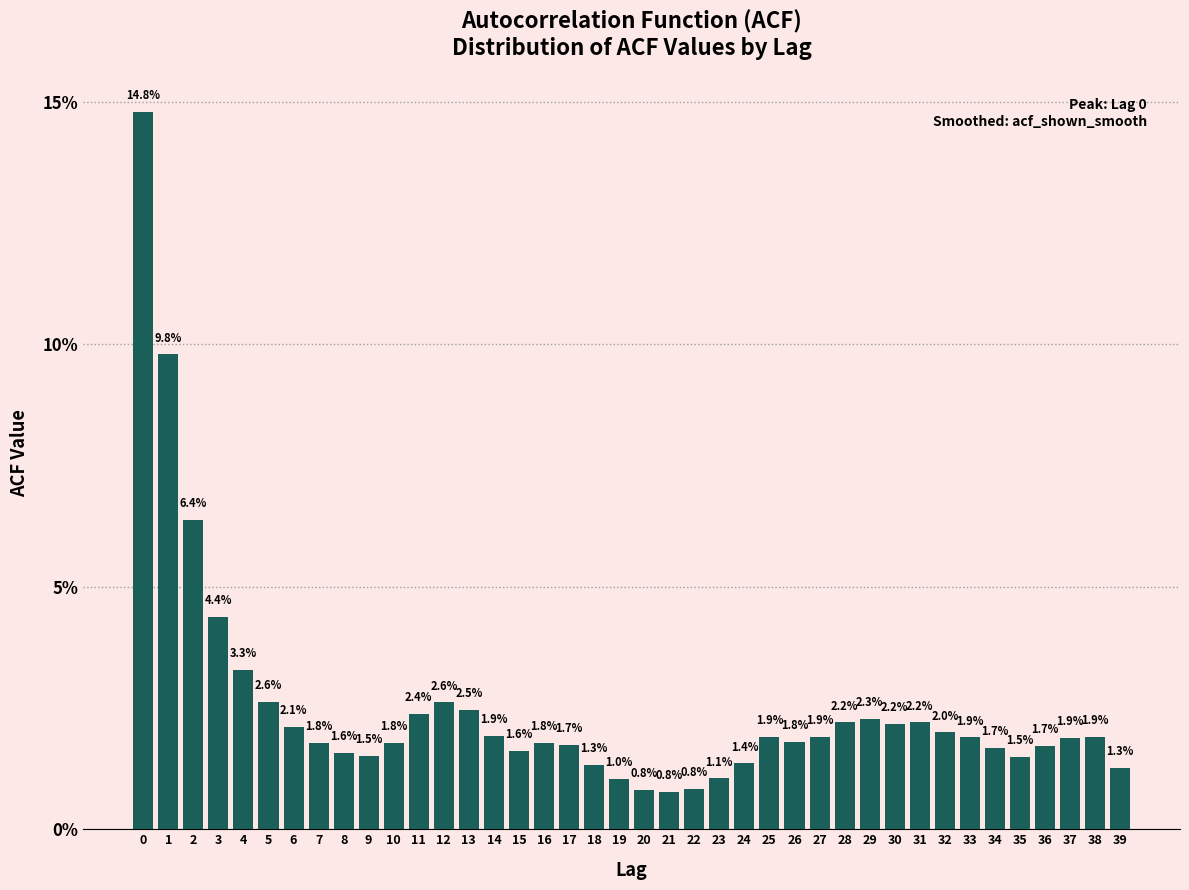

Reading left to right, list all the values displayed in this chart.

14.8	9.8	6.4	4.4	3.3	2.6	2.1	1.8	1.6	1.5	1.8	2.4	2.6	2.5	1.9	1.6	1.8	1.7	1.3	1.0	0.8	0.8	0.8	1.1	1.4	1.9	1.8	1.9	2.2	2.3	2.2	2.2	2.0	1.9	1.7	1.5	1.7	1.9	1.9	1.3